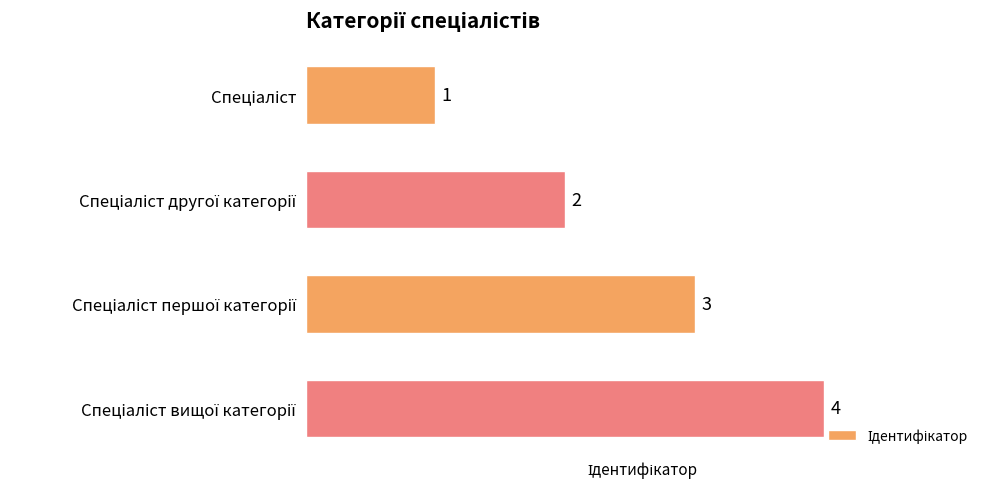

What is the value of the 1st bar from the top?

1